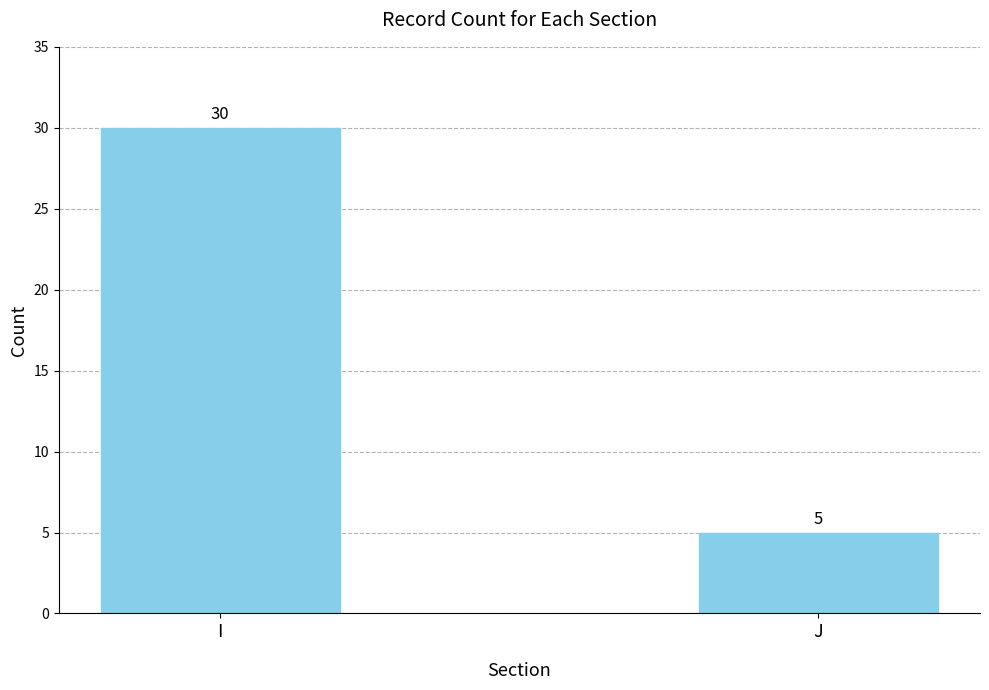

Rank the categories by value from highest to lowest.

I, J